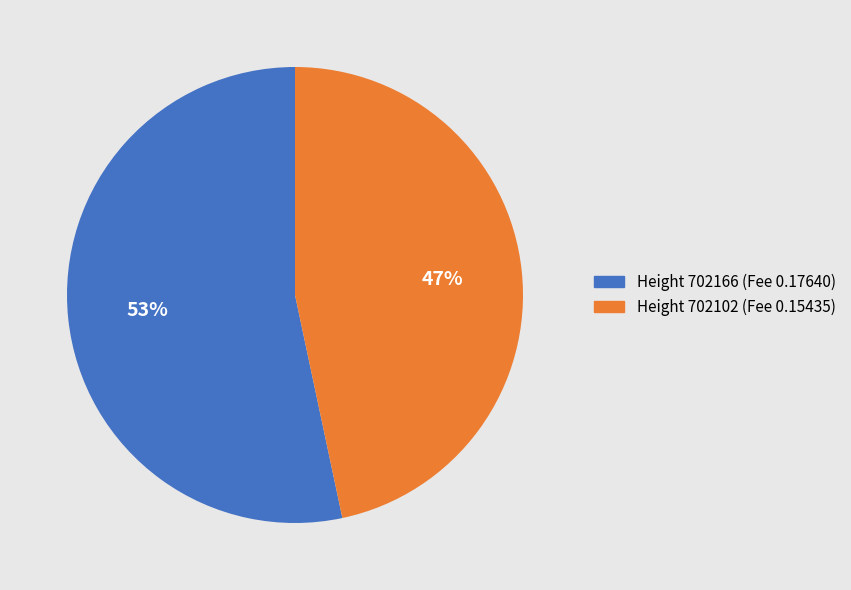

What is the largest slice in the pie chart?

Height 702166 (Fee 0.17640)